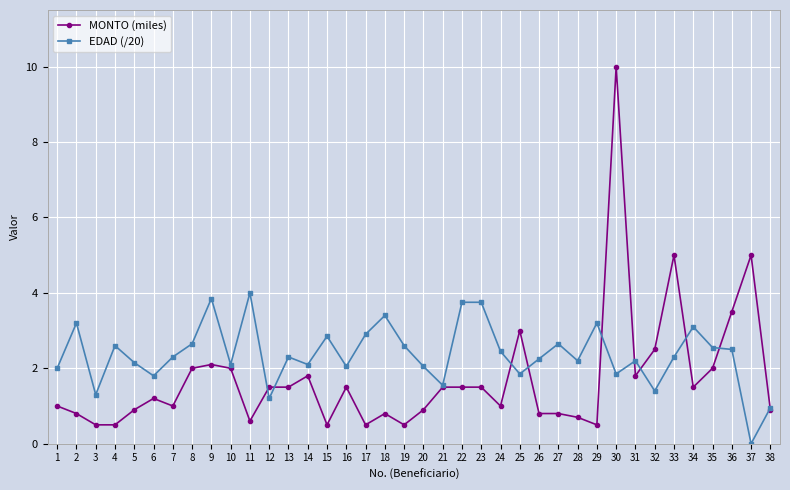

At 35, list the series in order from smallest to largest.

MONTO (miles), EDAD (/20)